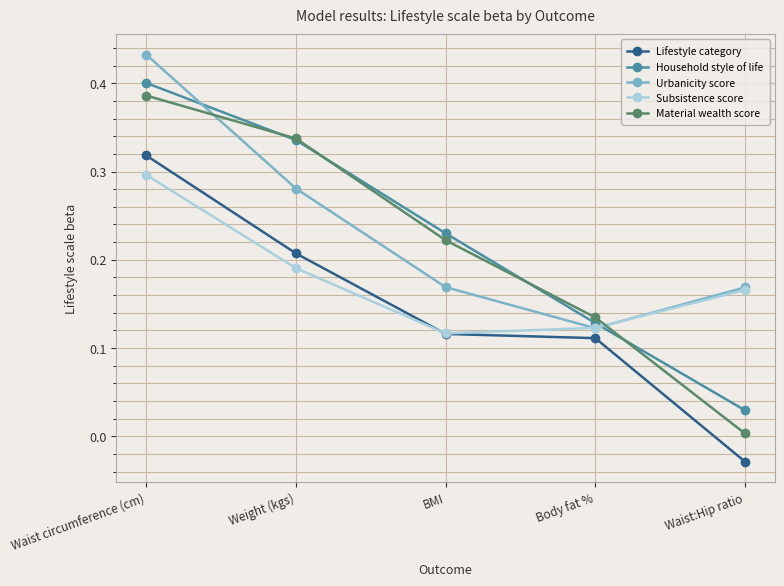

At which label is Lifestyle category closest to 0?

Waist:Hip ratio